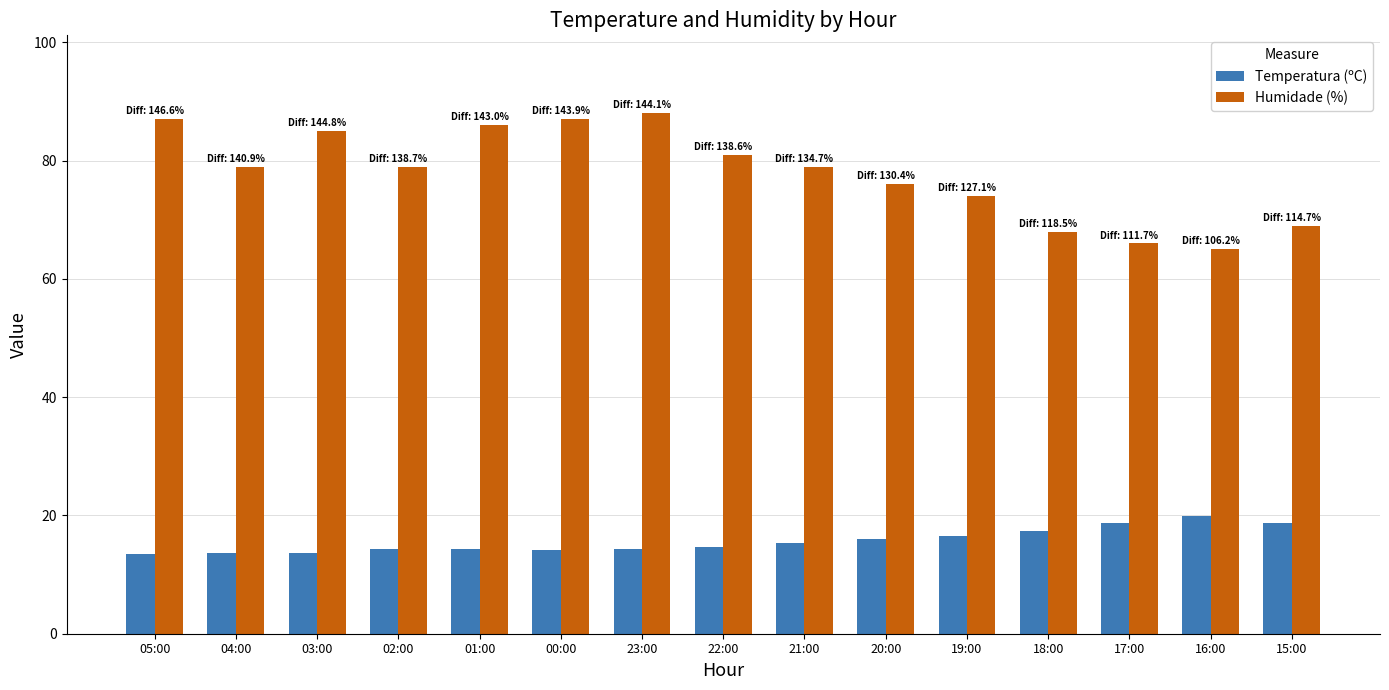

How many groups of bars are there?

15